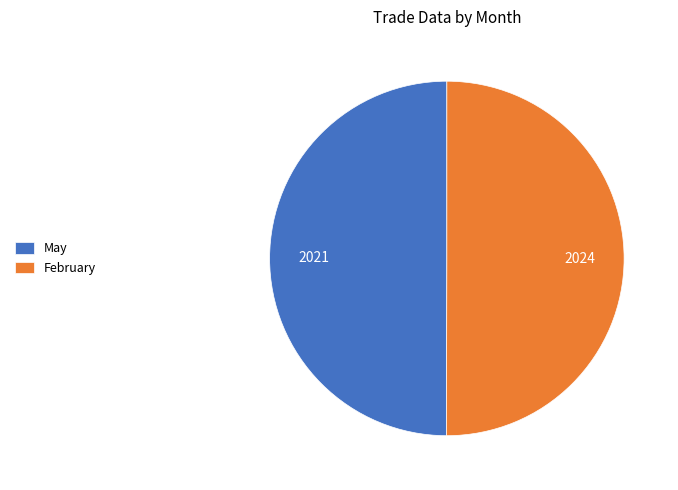

Count the number of slices in the pie.

2